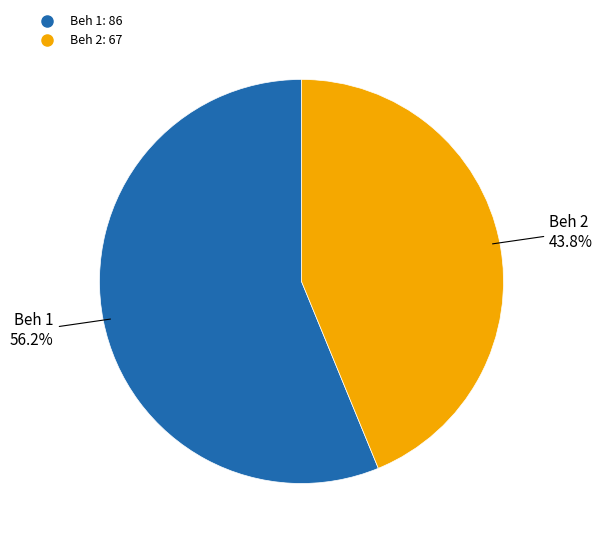

How many segments does this pie chart have?

2